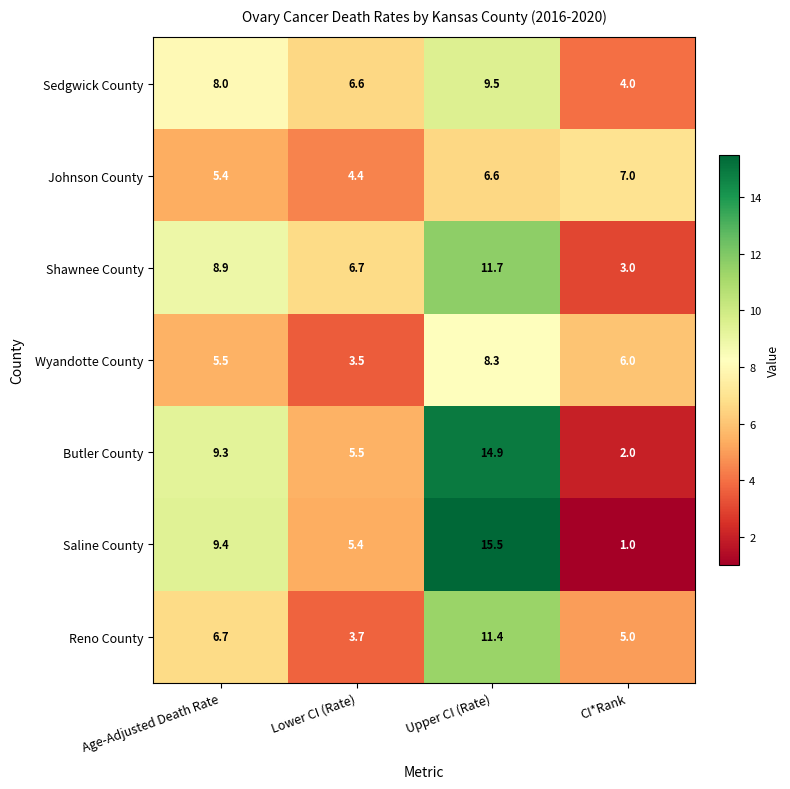

Reading right to left, what are all the values shown in this chart?

Sedgwick County: 4.0	9.5	6.6	8.0
Johnson County: 7.0	6.6	4.4	5.4
Shawnee County: 3.0	11.7	6.7	8.9
Wyandotte County: 6.0	8.3	3.5	5.5
Butler County: 2.0	14.9	5.5	9.3
Saline County: 1.0	15.5	5.4	9.4
Reno County: 5.0	11.4	3.7	6.7